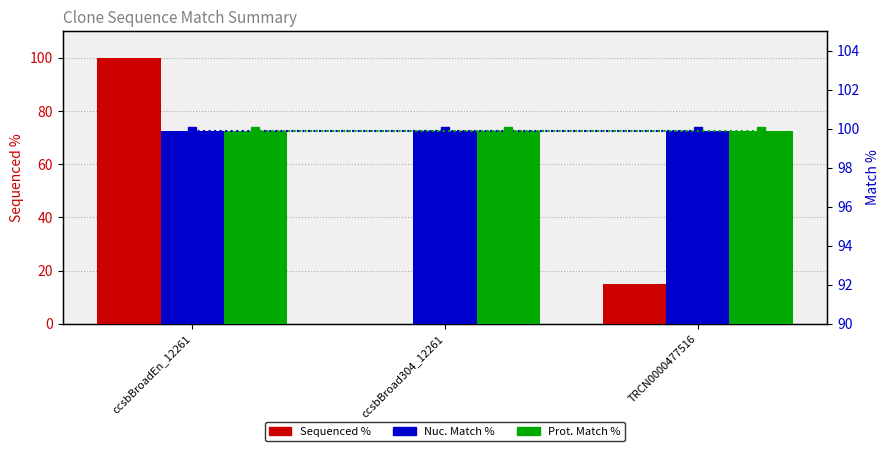

How many series are shown in this chart?

5